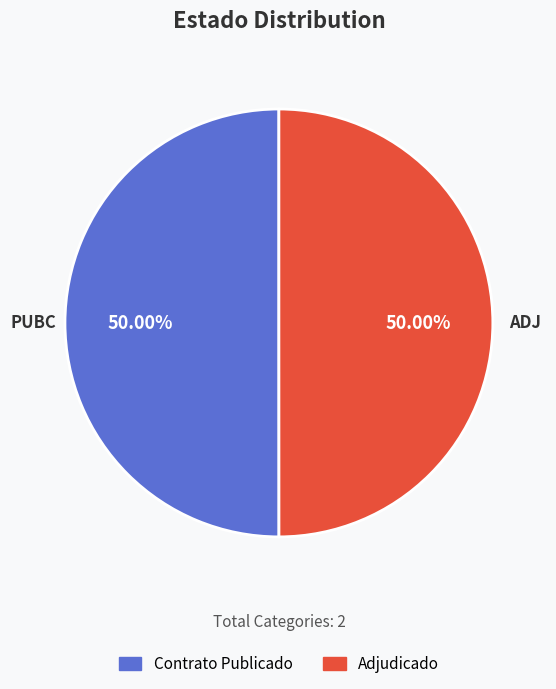

What is the ratio of the value at PUBC to the value at ADJ?

1.0